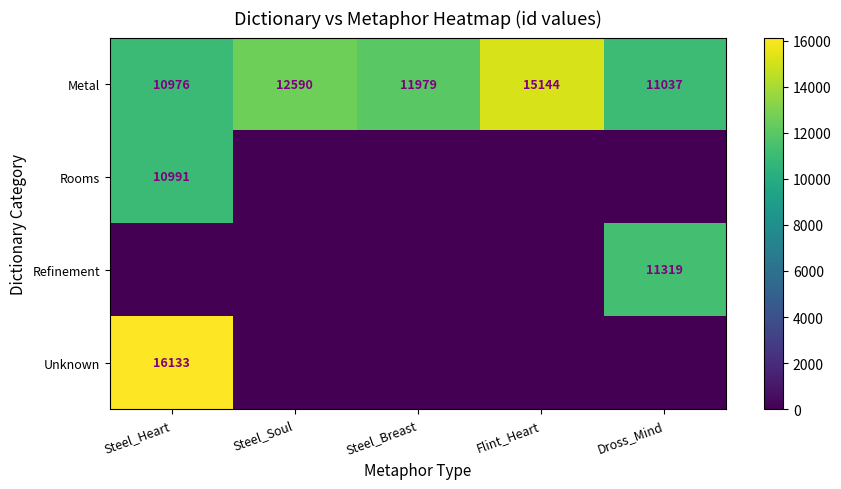

What is the sum of the Metal values at Dross_Mind and Steel_Breast?

23016